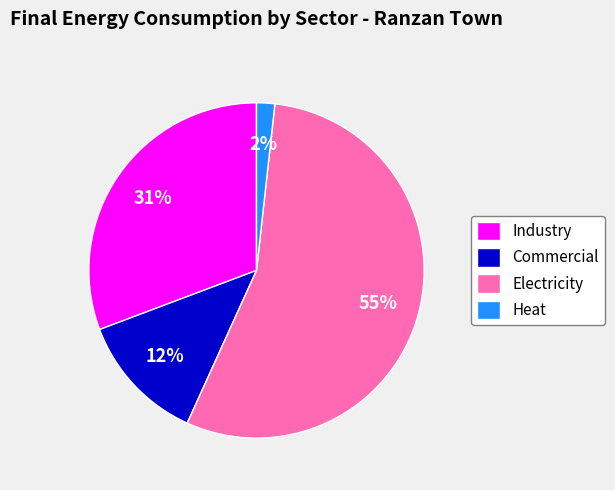

Which has a higher value, Commercial or Heat?

Commercial